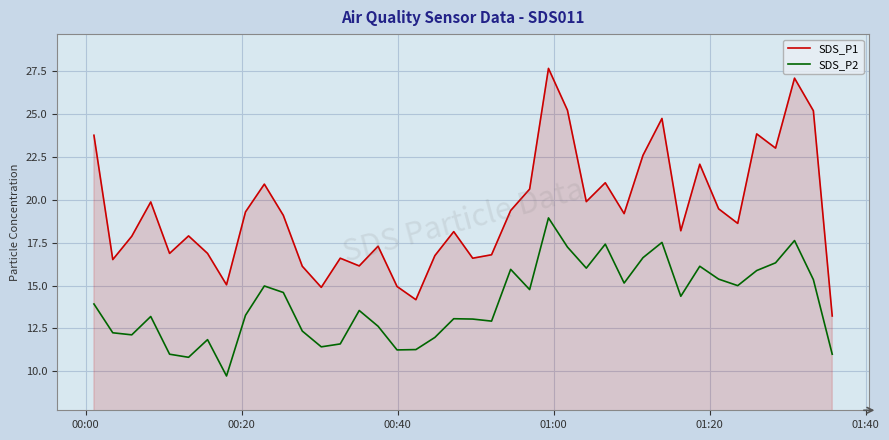

True or false: SDS_P2 has more than 0 points higher than both neighbors.

True